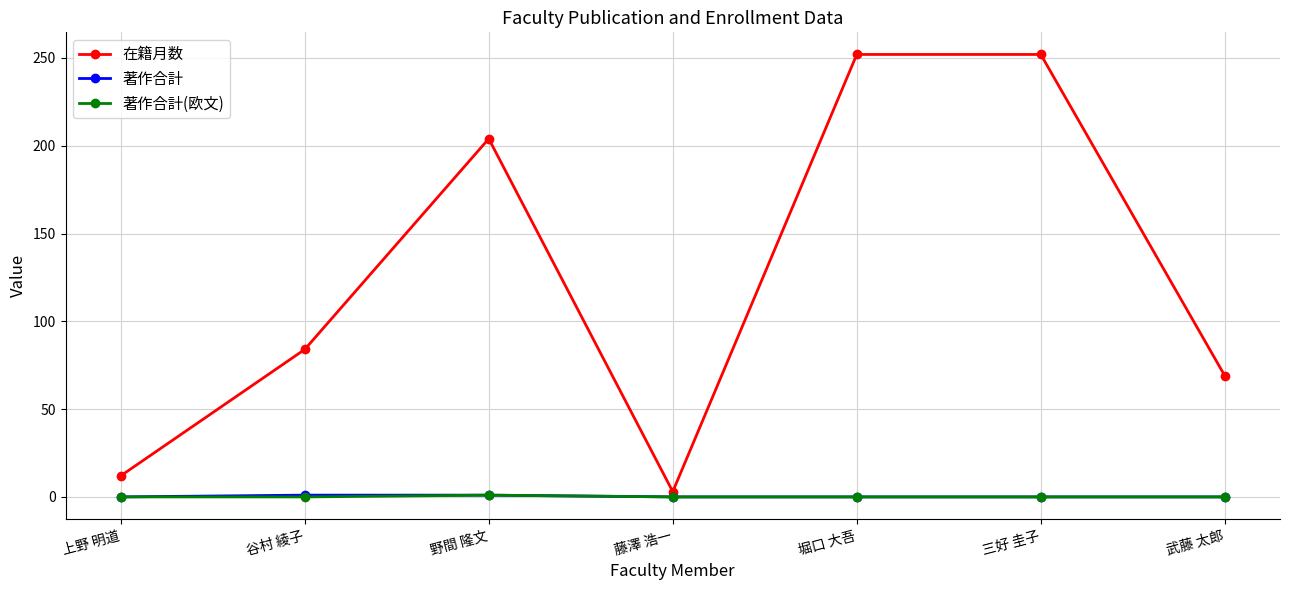

What is the greatest value displayed?

252